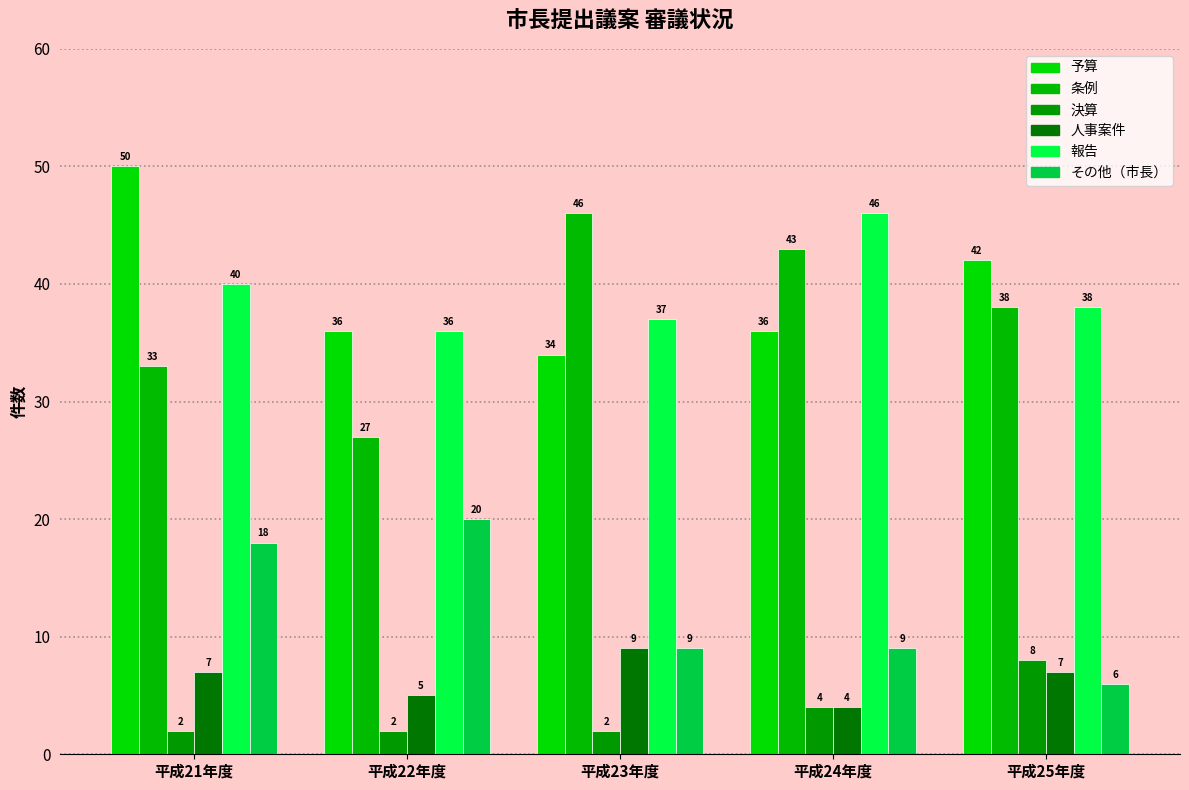

What is the maximum value for 条例?

46